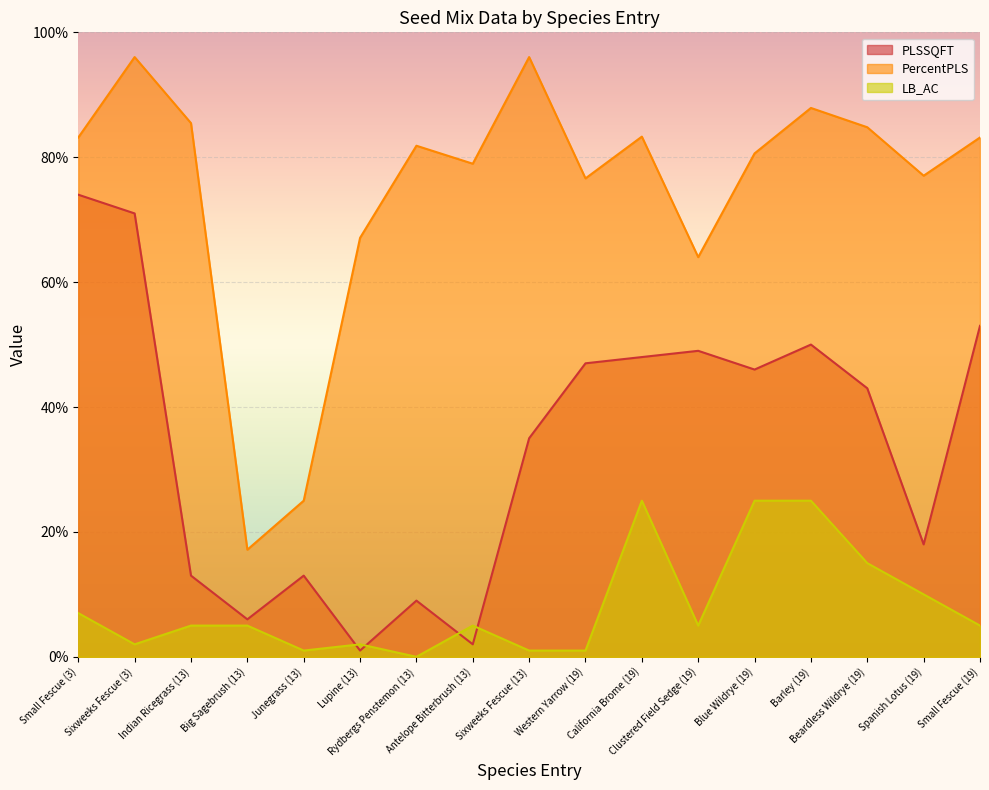

Which category has the lowest value in the PercentPLS series?

Big Sagebrush (13)